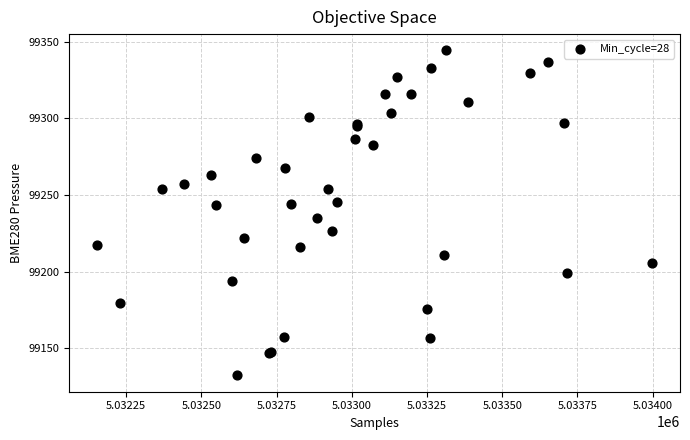

What Y value in the scatter plot is closest to 99238?

99235.0